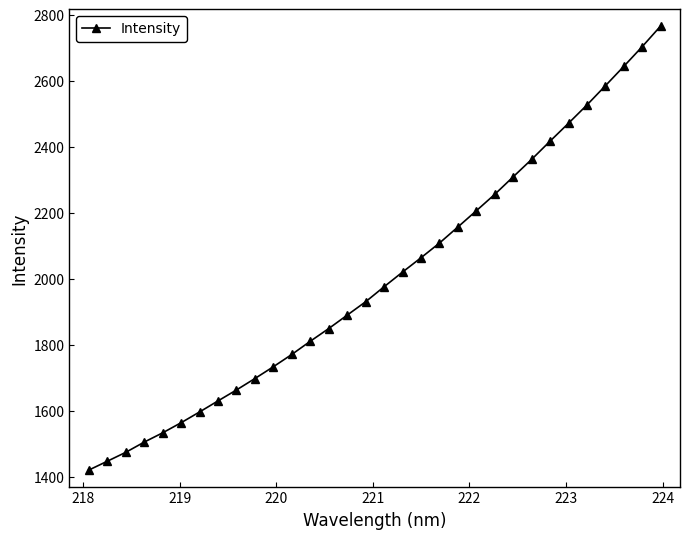

What is the average value?

2003.0